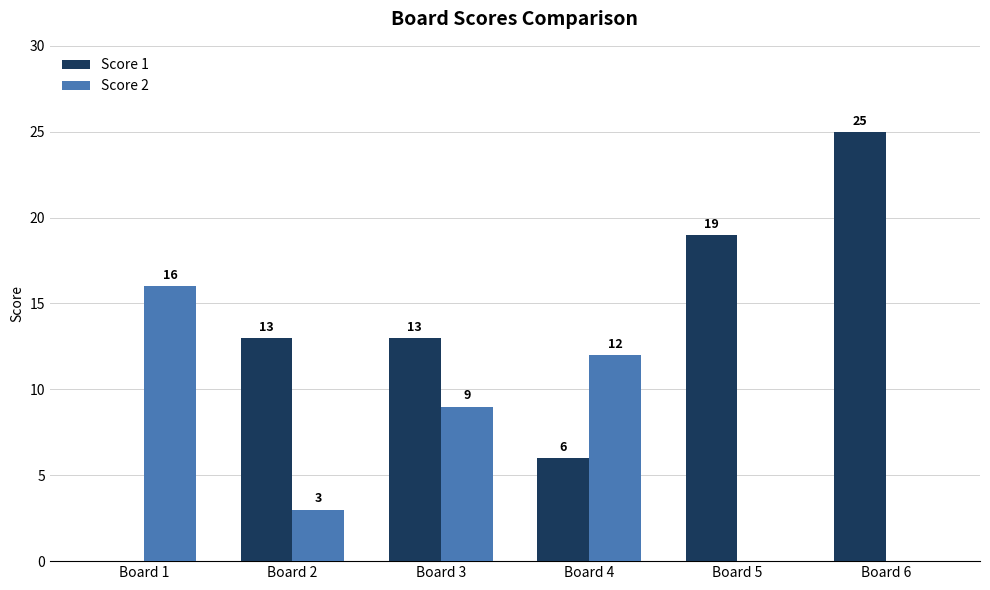

What are all the series names shown in the legend?

Score 1, Score 2